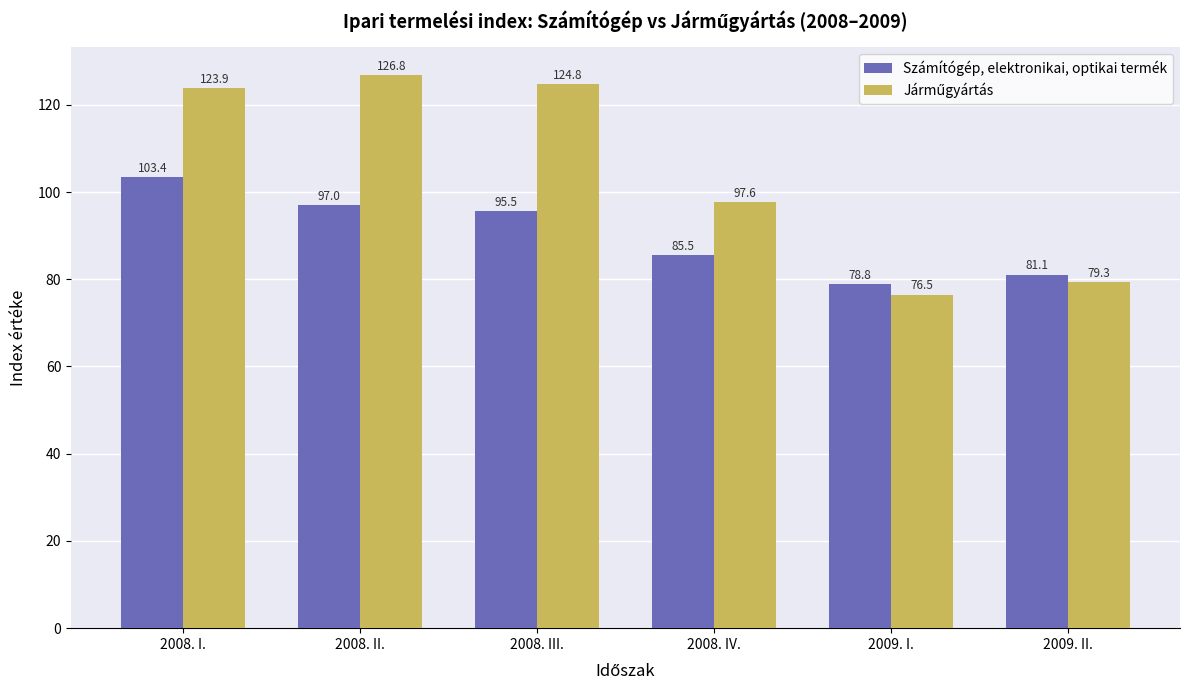

What is the approximate value of Számítógép, elektronikai, optikai termék at 2008. IV.?

85.5